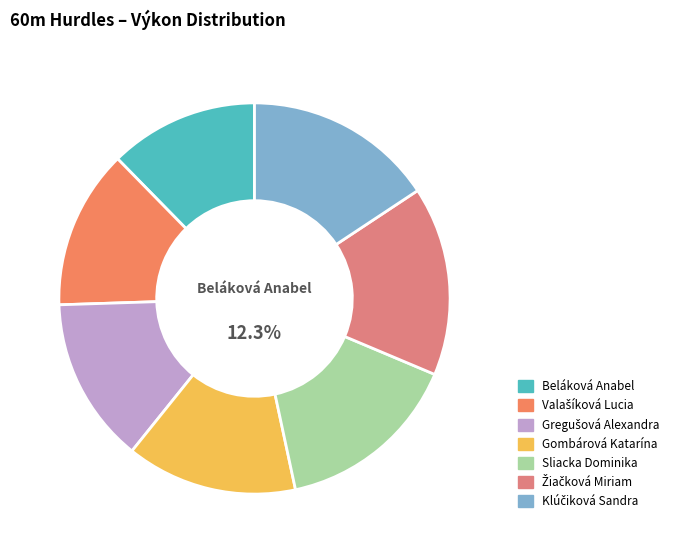

What is the largest slice in the pie chart?

Klúčiková Sandra